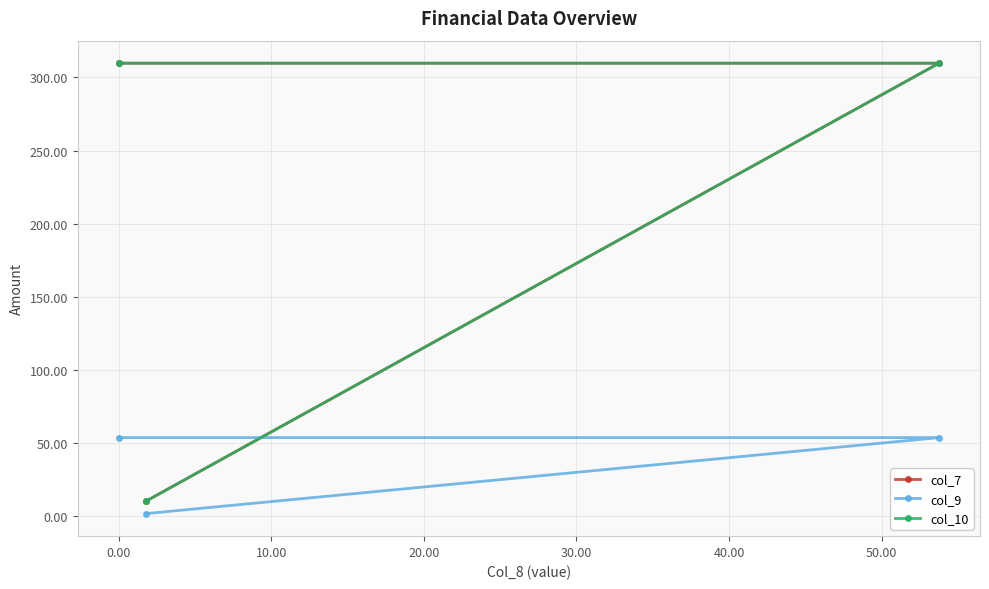

How many series are shown in this chart?

3